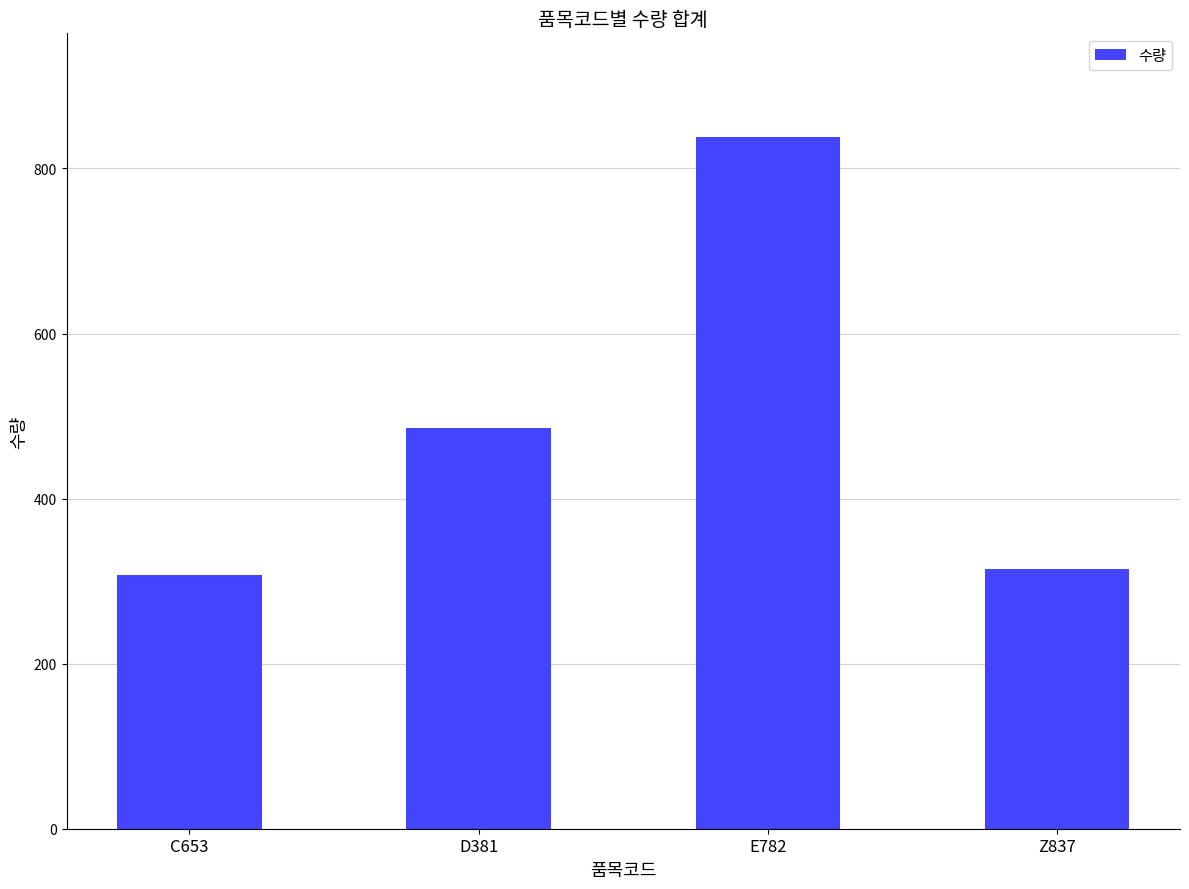

List the labels in order of value, largest first.

E782, D381, Z837, C653